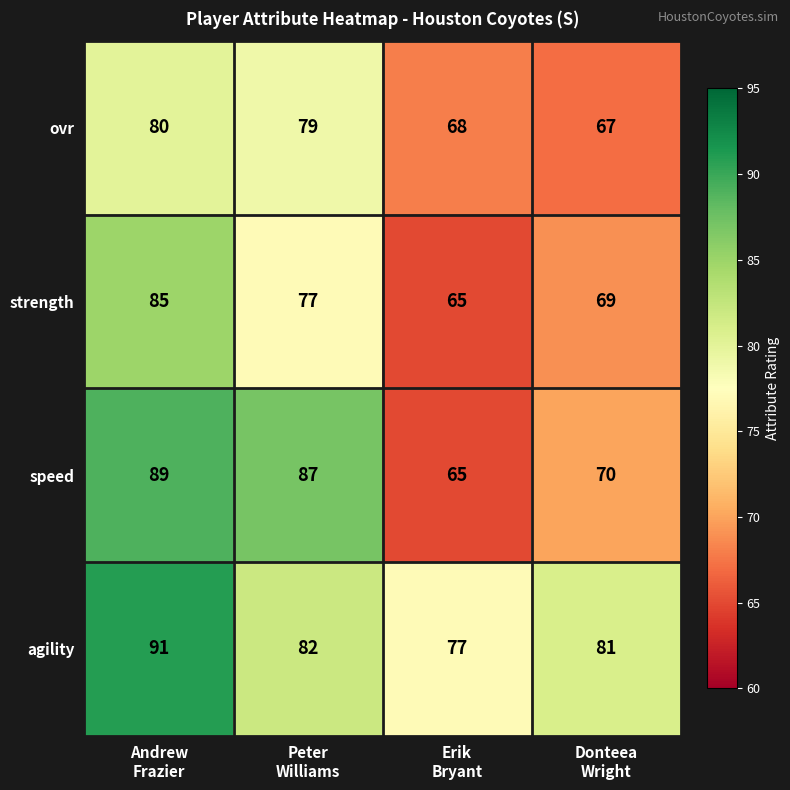

How many strength values are between 69 and 85?

3